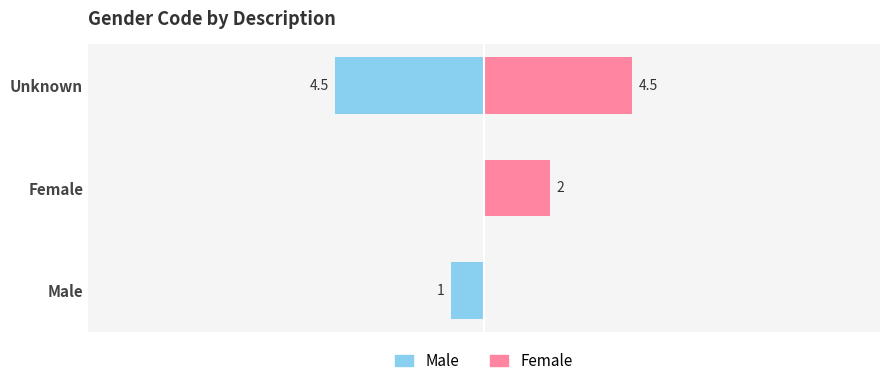

Is it true that Male equals -1.9 at Unknown?

False